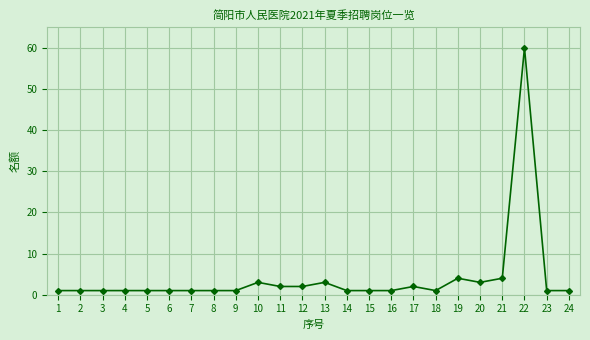

Reading left to right, what are all the values shown in this chart?

1=1	2=1	3=1	4=1	5=1	6=1	7=1	8=1	9=1	10=3	11=2	12=2	13=3	14=1	15=1	16=1	17=2	18=1	19=4	20=3	21=4	22=60	23=1	24=1